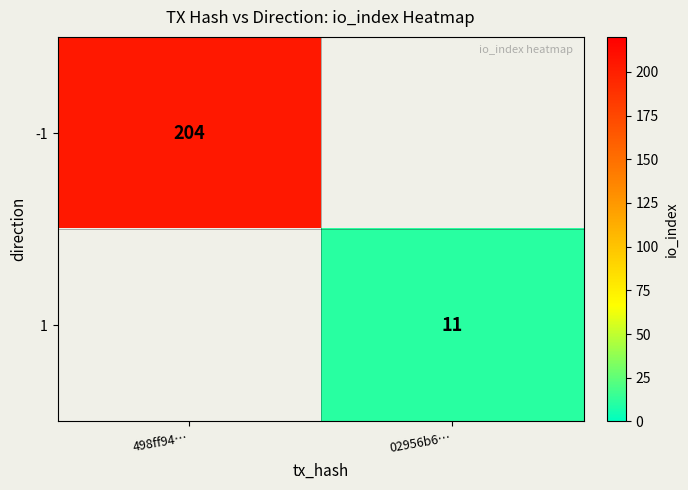

Is it true that 1 equals 11 at 02956b6…?

True